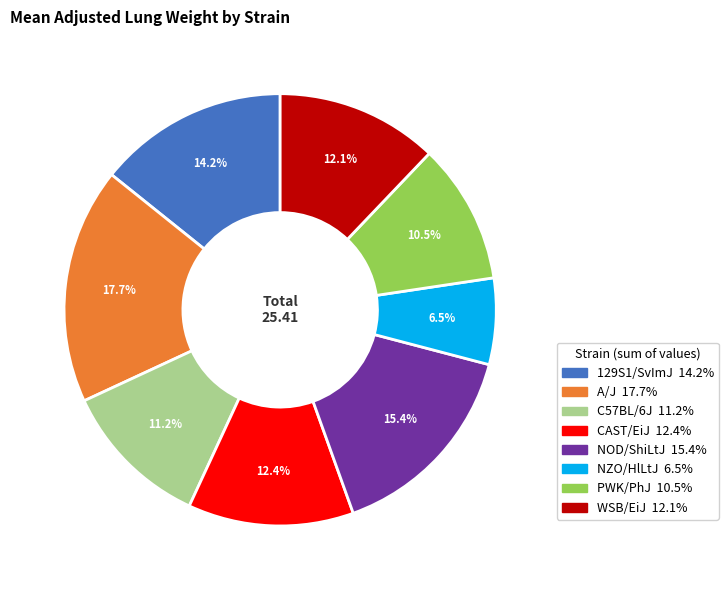

Between WSB/EiJ and NZO/HlLtJ, which is larger?

WSB/EiJ